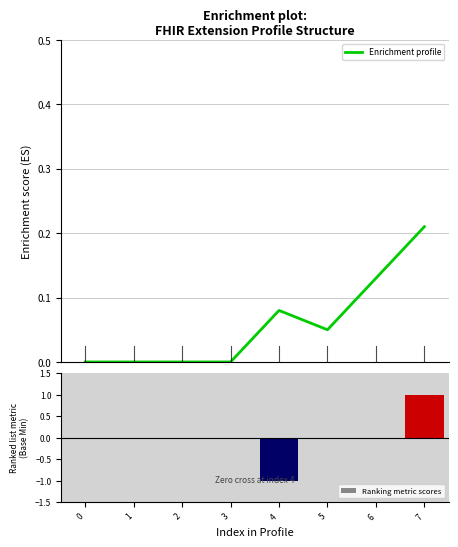

Reading right to left, extract all data points from this chart.

Enrichment profile: 7=0.2	6=0.1	5=0.1	4=0.1	3=0.0	2=0.0	1=0.0	0=0.0
Ranking metric scores: 7=1.0	6=0.0	5=0.0	4=-1.0	3=0.0	2=0.0	1=0.0	0=0.0